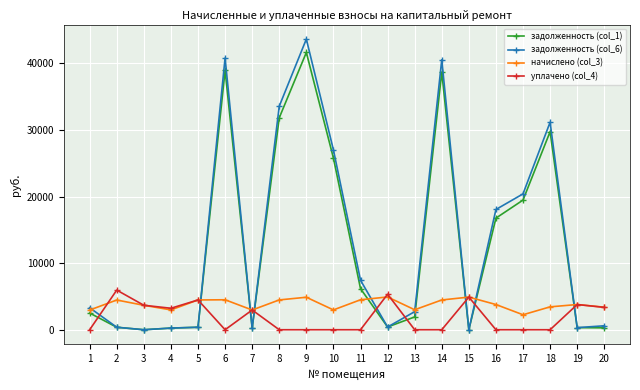

How many lines are shown in the chart?

4